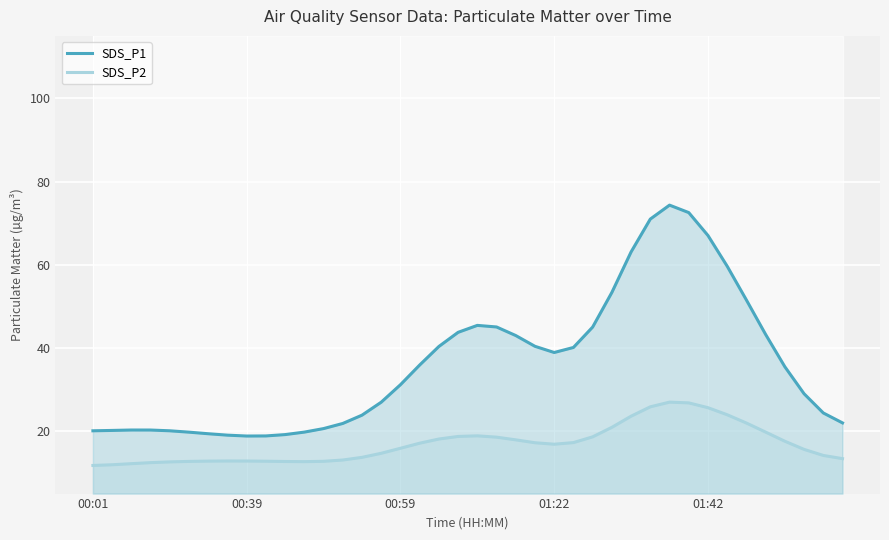

List the series in order of their overall mean, highest first.

SDS_P1, SDS_P2